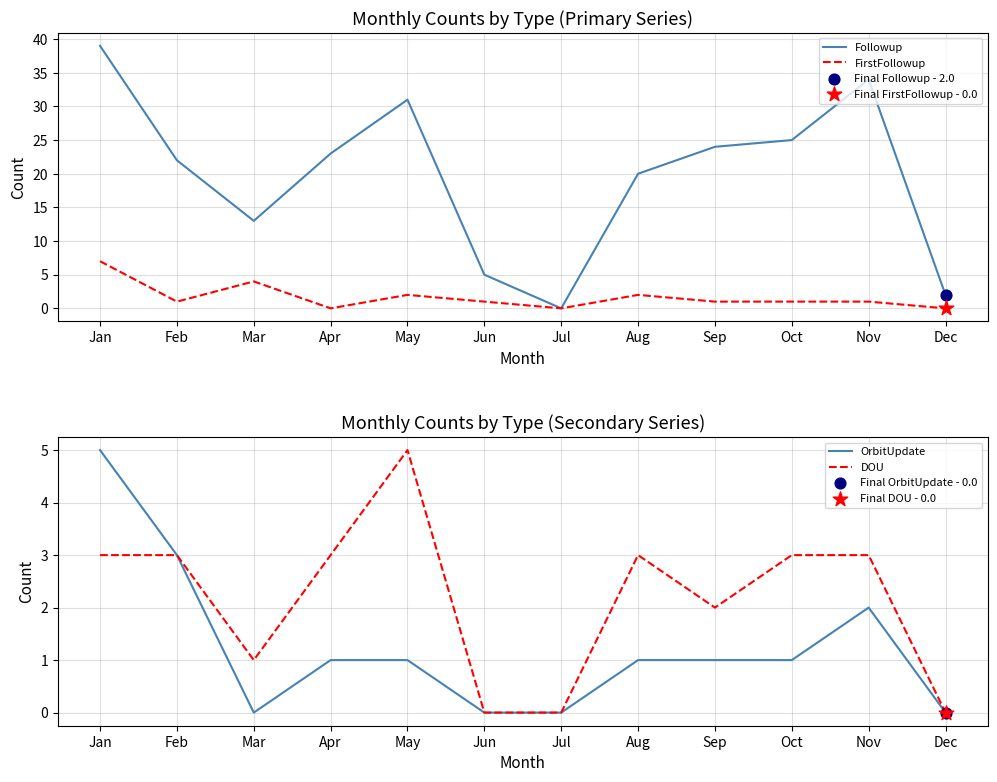

Is the value of DOU at Apr greater than the value of OrbitUpdate at Jan?

No